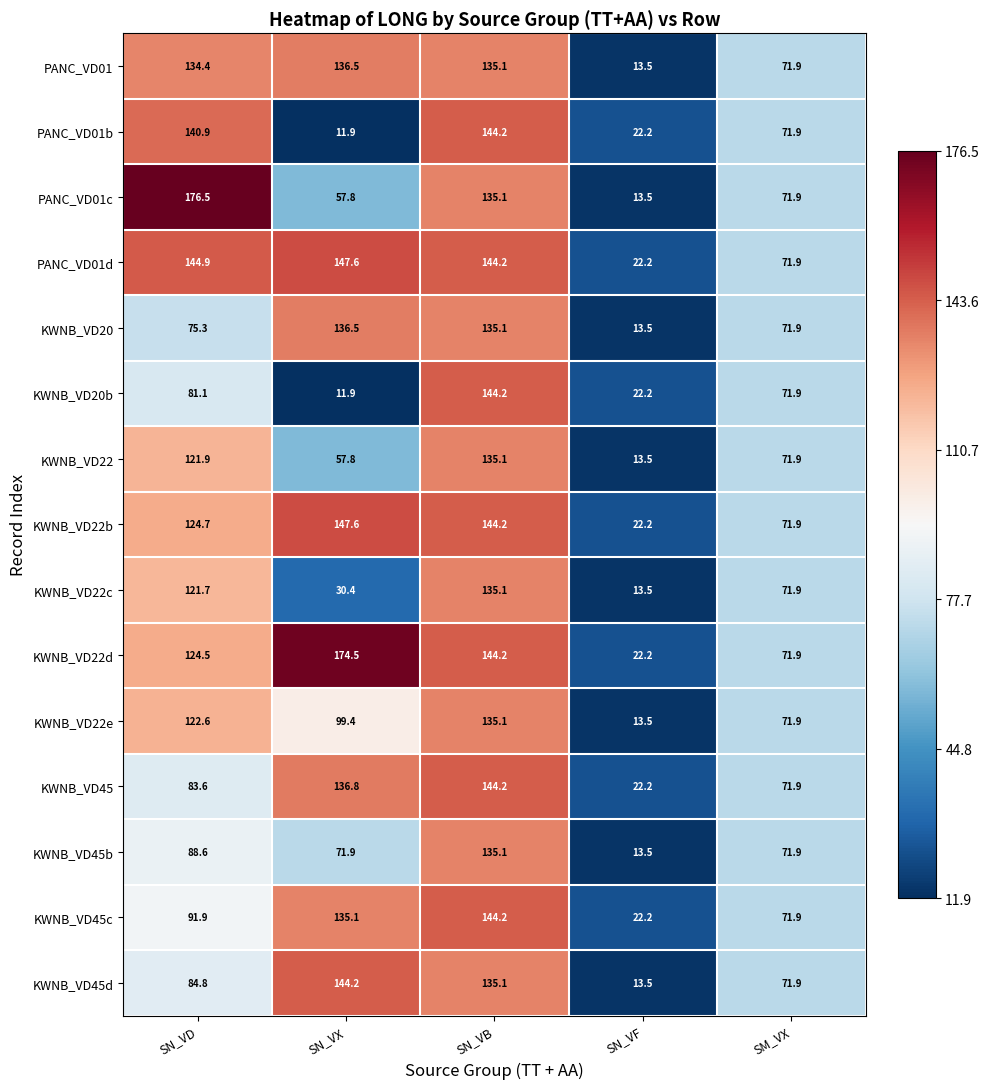

The PANC_VD01 series shows 71.9 at SM_VX. True or false?

True